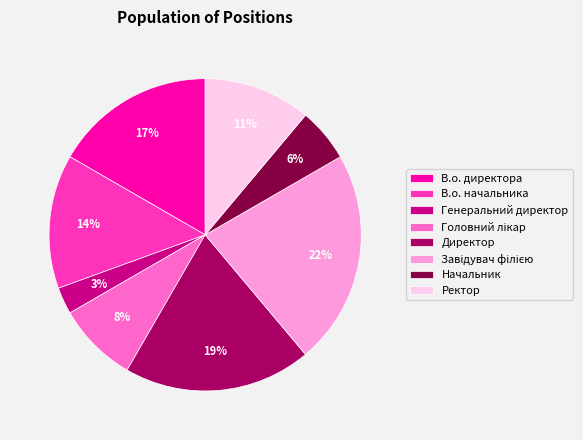

The В.о. директора slice represents 31% of the pie. True or false?

False